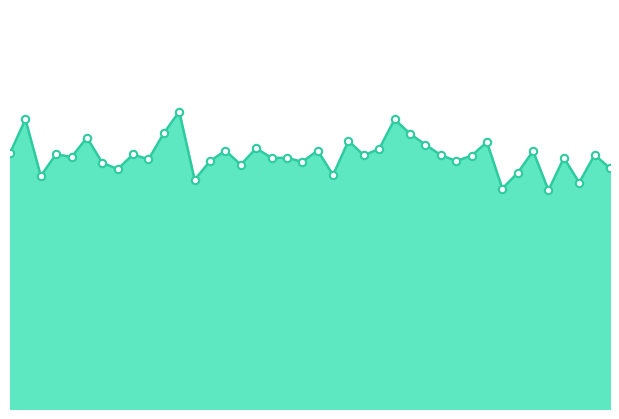

Does the chart have visible grid lines?

No